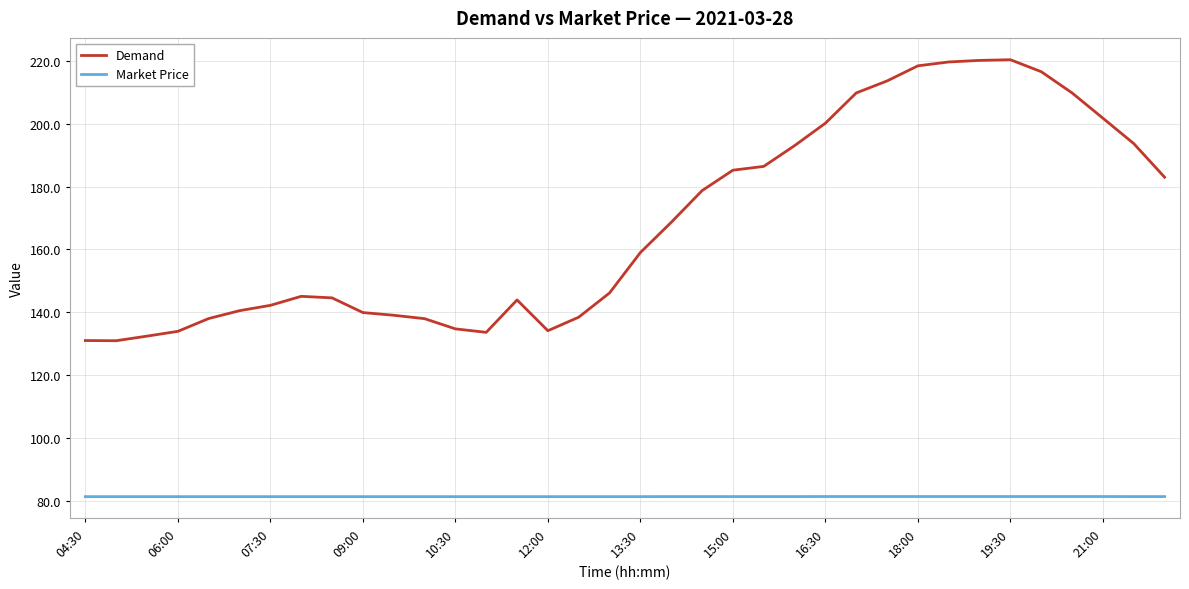

What is the maximum value for Market Price?

81.3